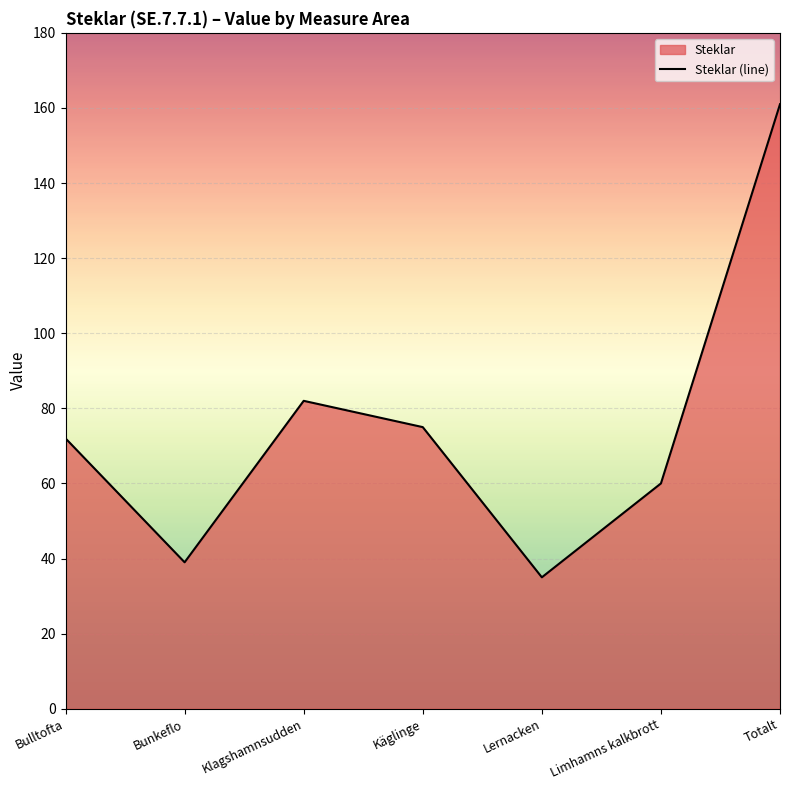

The value at Limhamns kalkbrott is 19. True or false?

False